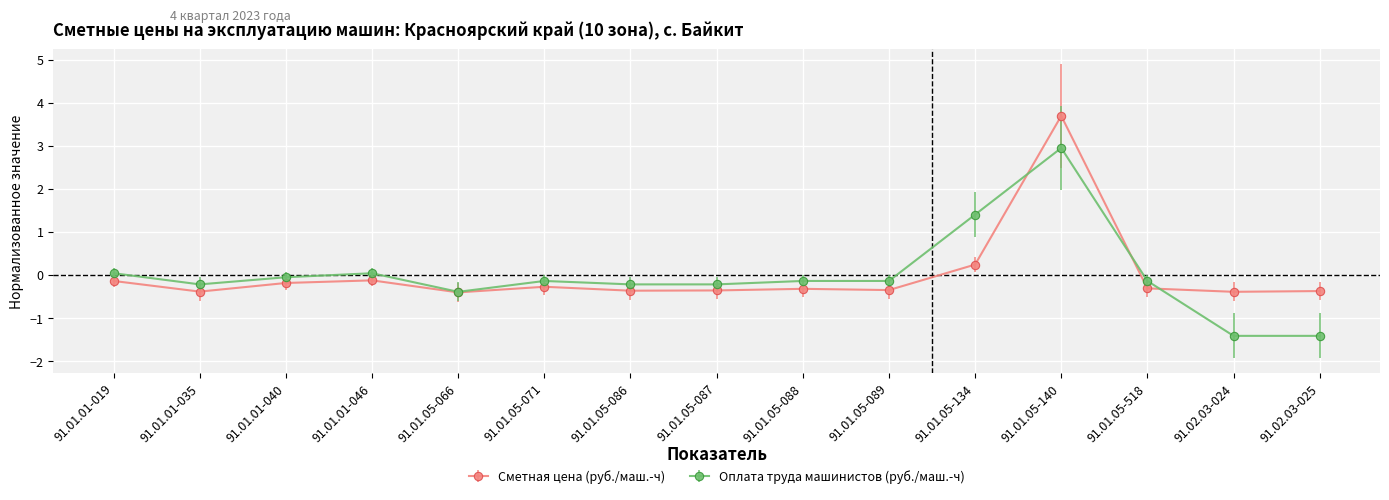

What are all the series names shown in the legend?

Сметная цена (руб./маш.-ч), Оплата труда машинистов (руб./маш.-ч)